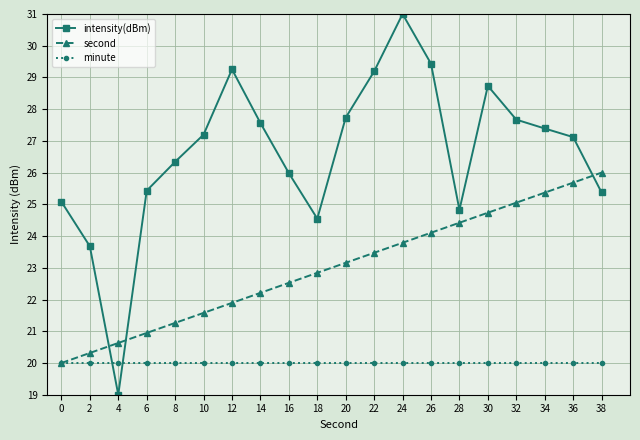

Rank the series by their average value, from lowest to highest.

minute, second, intensity(dBm)